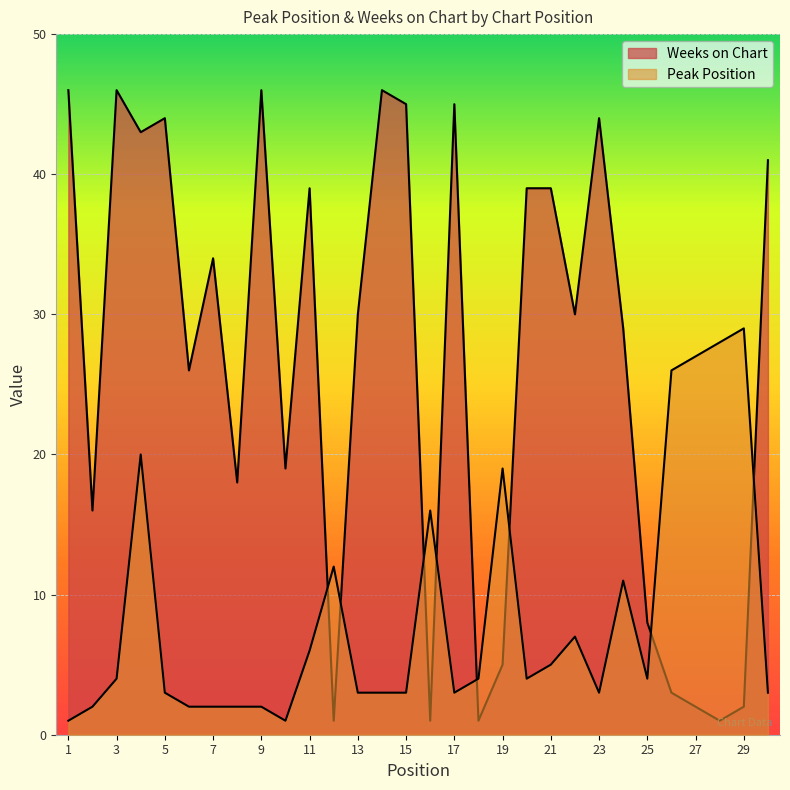

How many categories are shown in the chart?

30